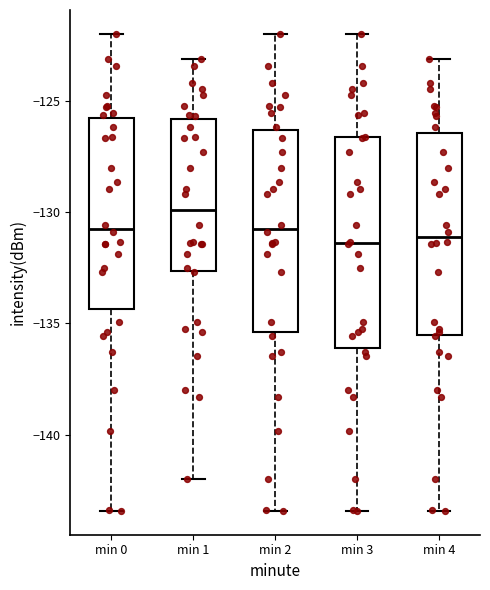

Where does the upper whisker of the box for min 0 end on the y-axis? The values are not printed on the chart, so give them approximately, as read against the axis.

-122.0